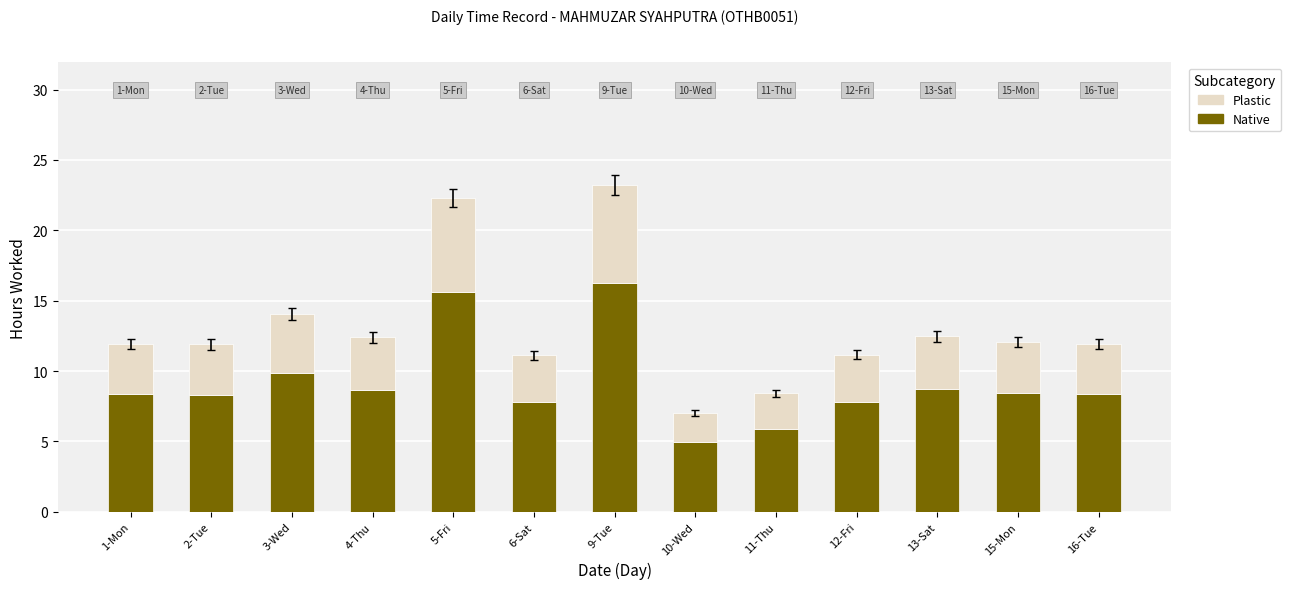

True or false: Native has a value of 15.6 at 5-Fri.

True